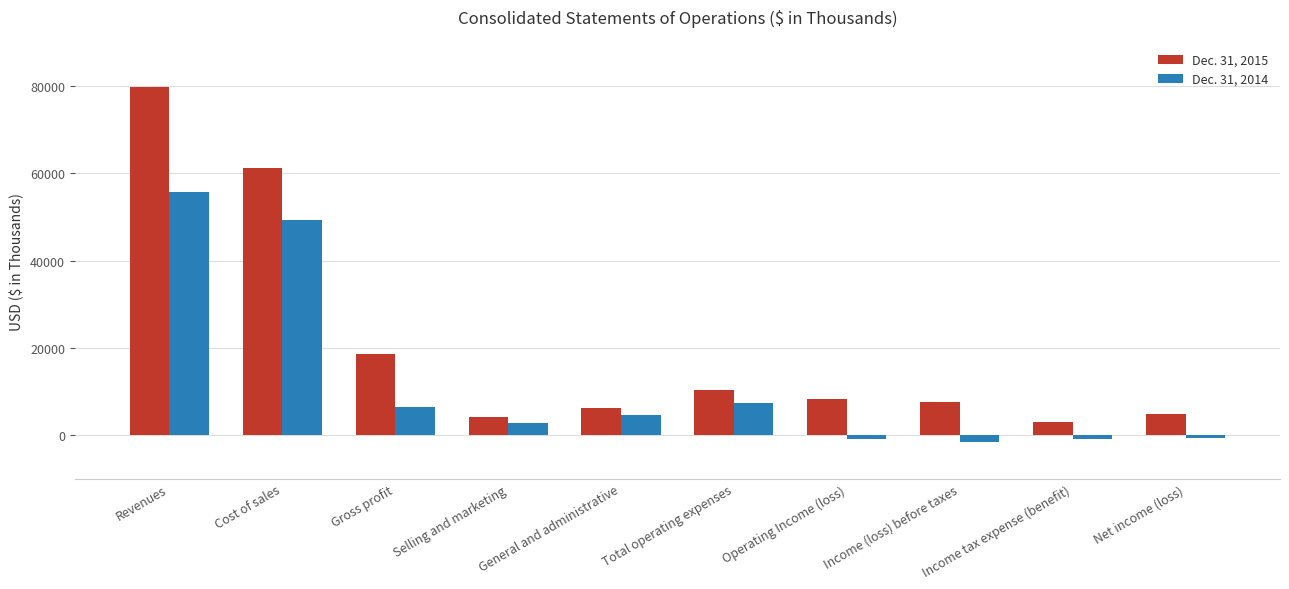

How many bars are there in total?

20